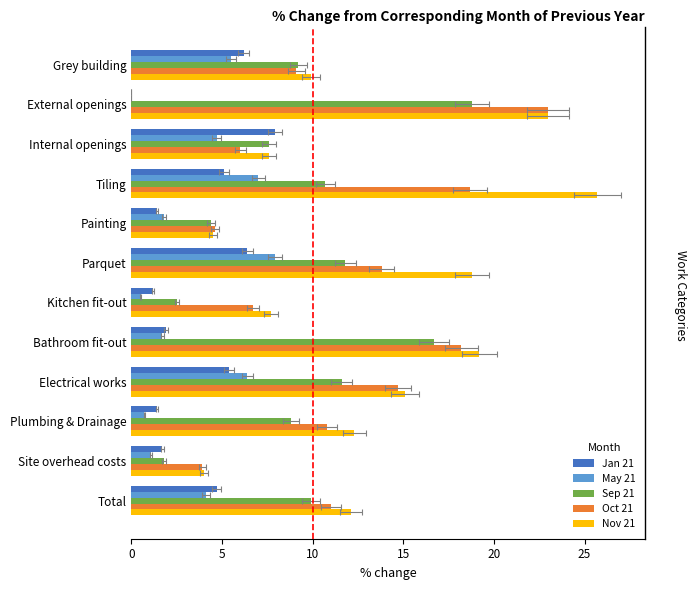

How many values in Jan 21 are above zero?

11